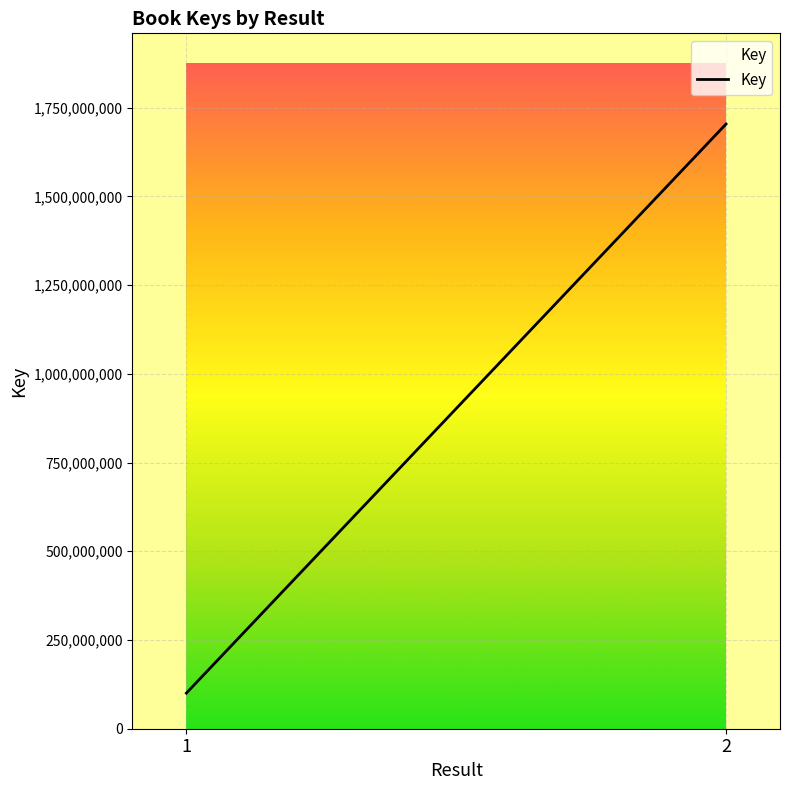

What is the greatest value displayed?

1703875389